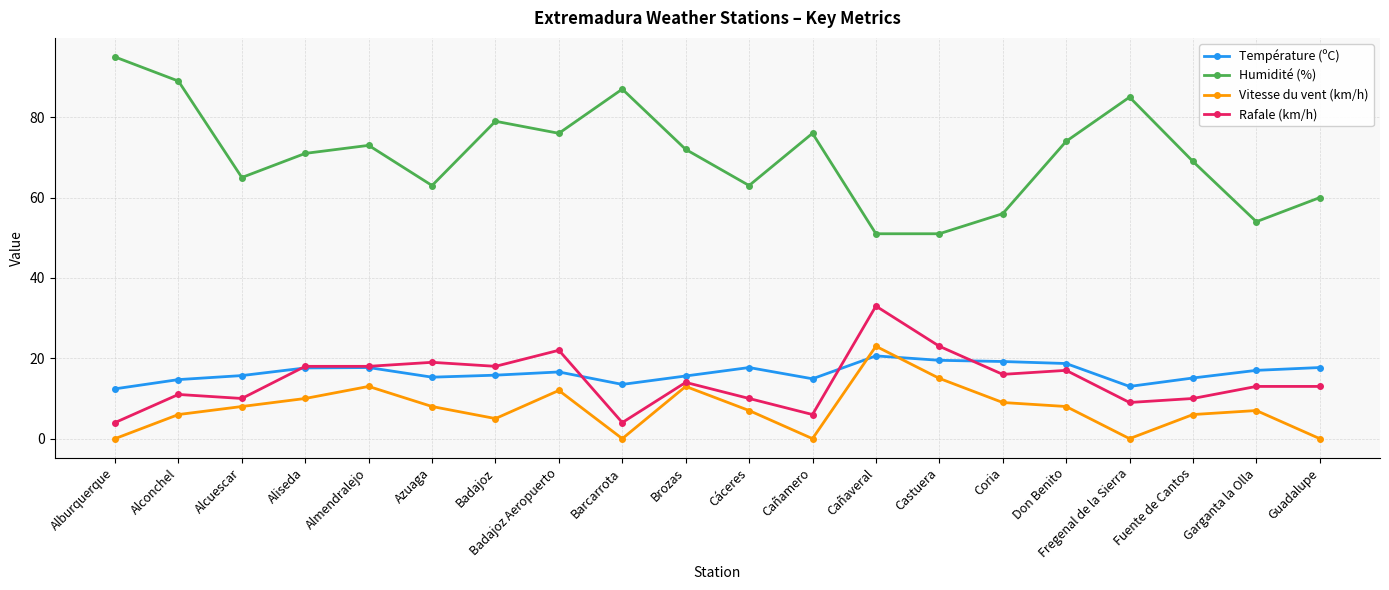

What value does the Humidité (%) series have at Fregenal de la Sierra?

85.0